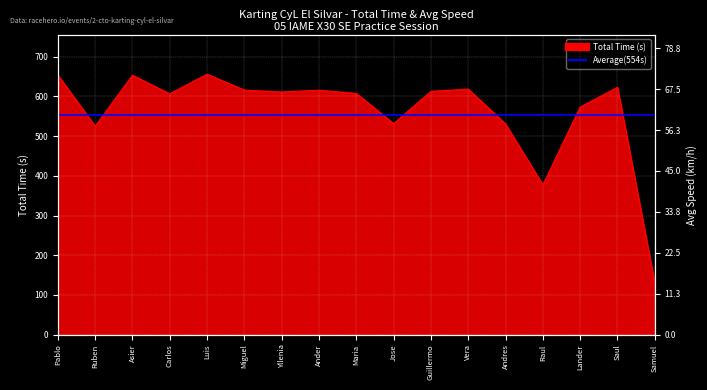

Where is the first local maximum?

Asier